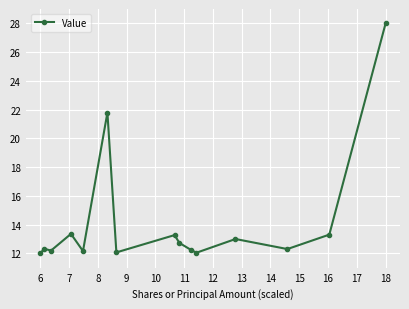

What is the minimum value shown in the chart?

12.0